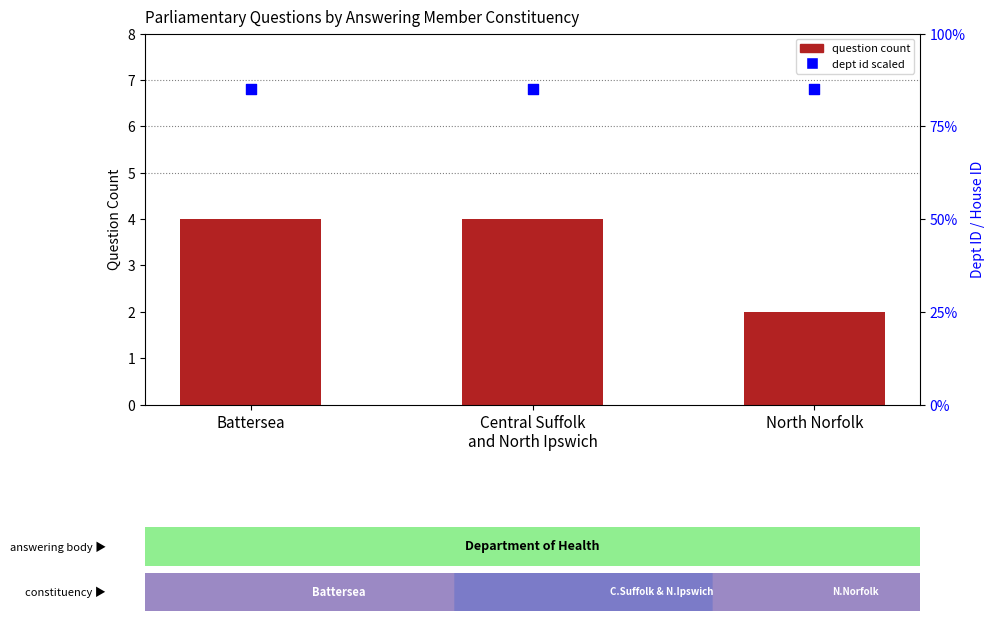

What is the total value across all series at Battersea?

89